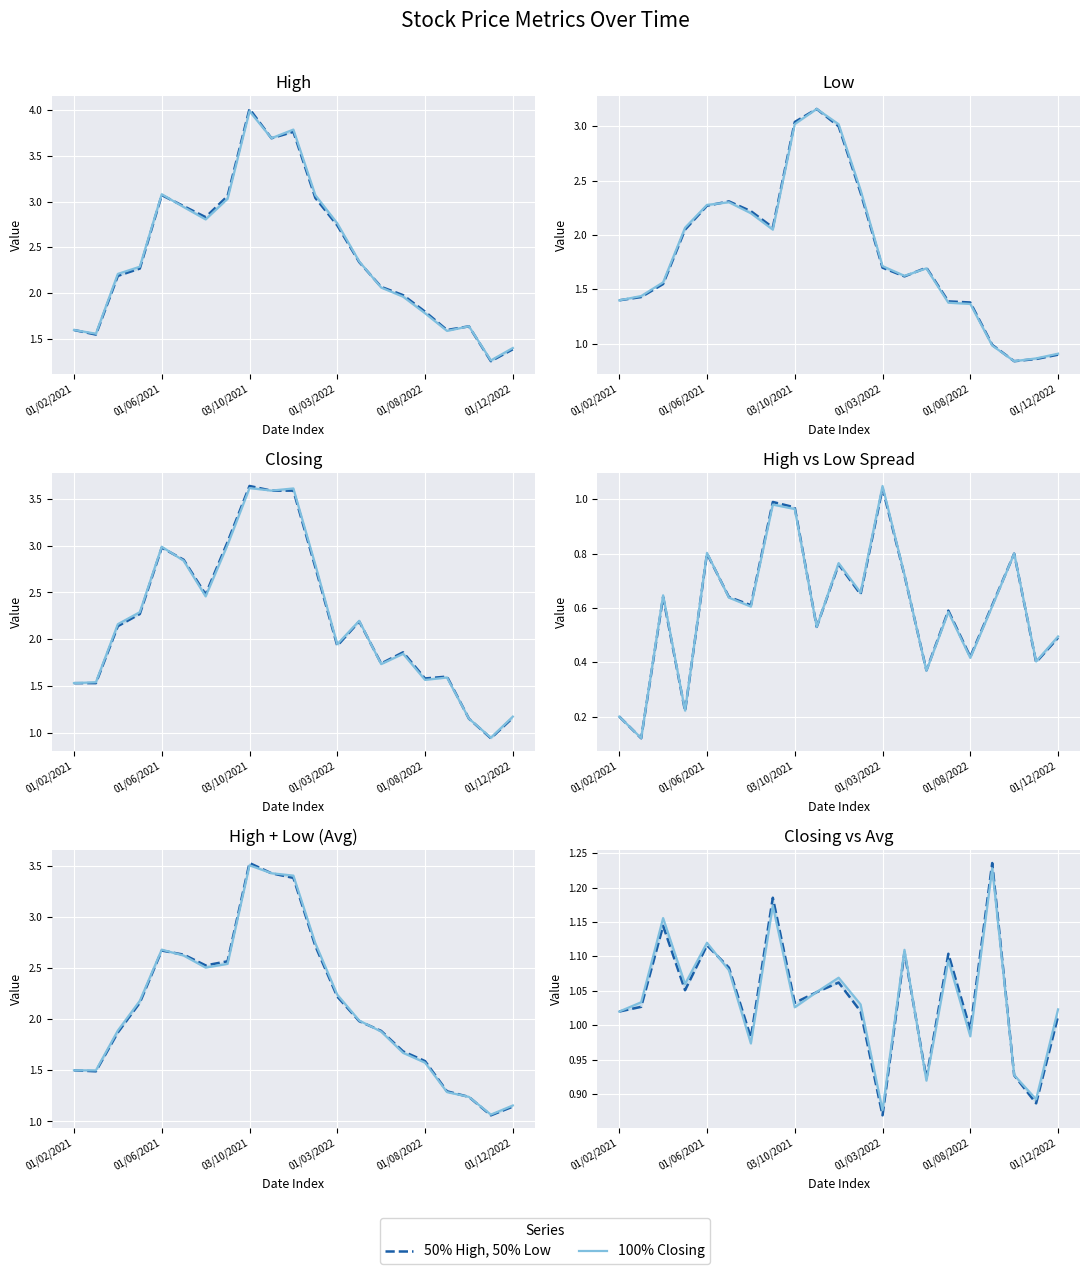

Which series has the largest total across all categories?

100% Closing